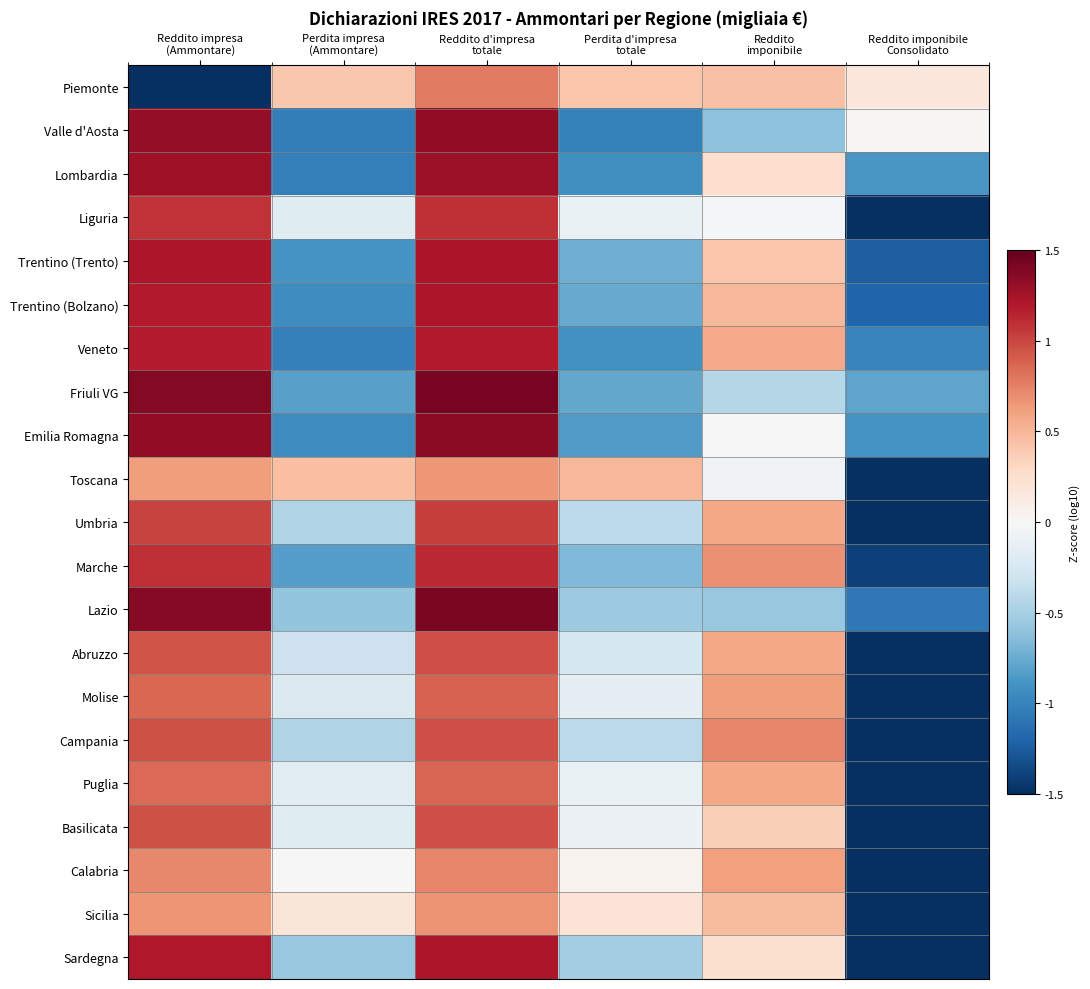

What is the difference between the highest and lowest values at Reddito d'impresa
totale?

0.8